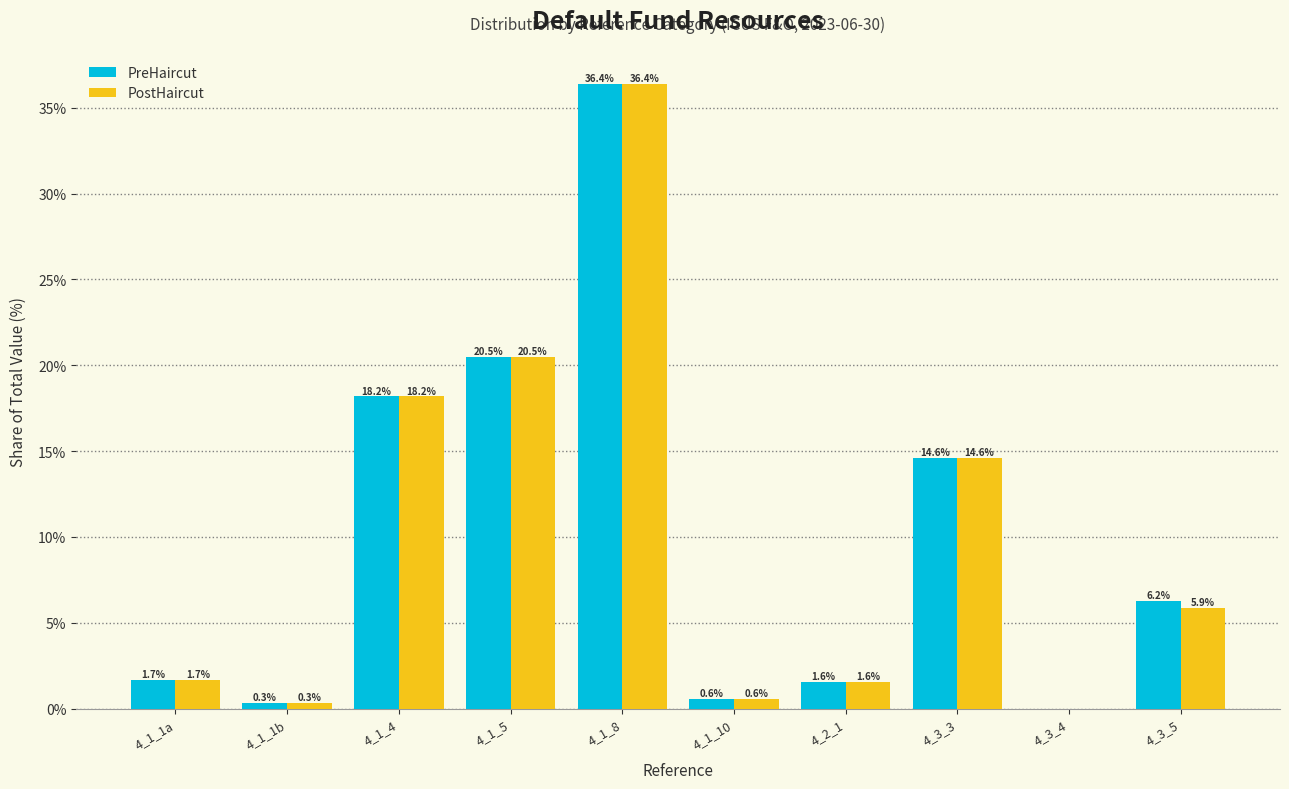

What is the total value across all series at 4_3_5?

12.1